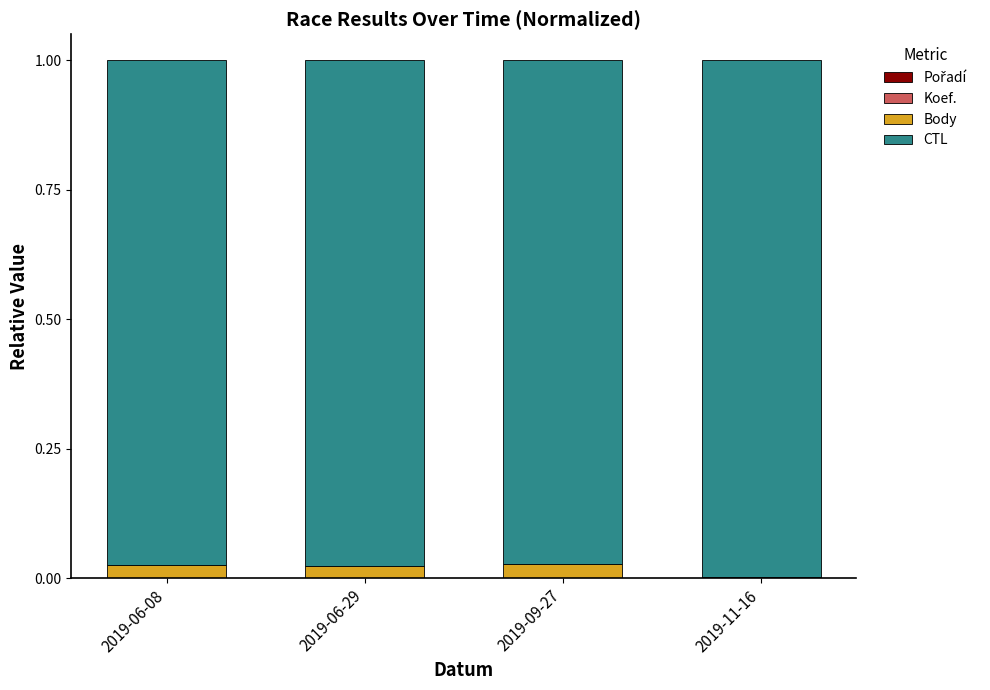

At which category is the sum across all series the highest?

2019-06-08